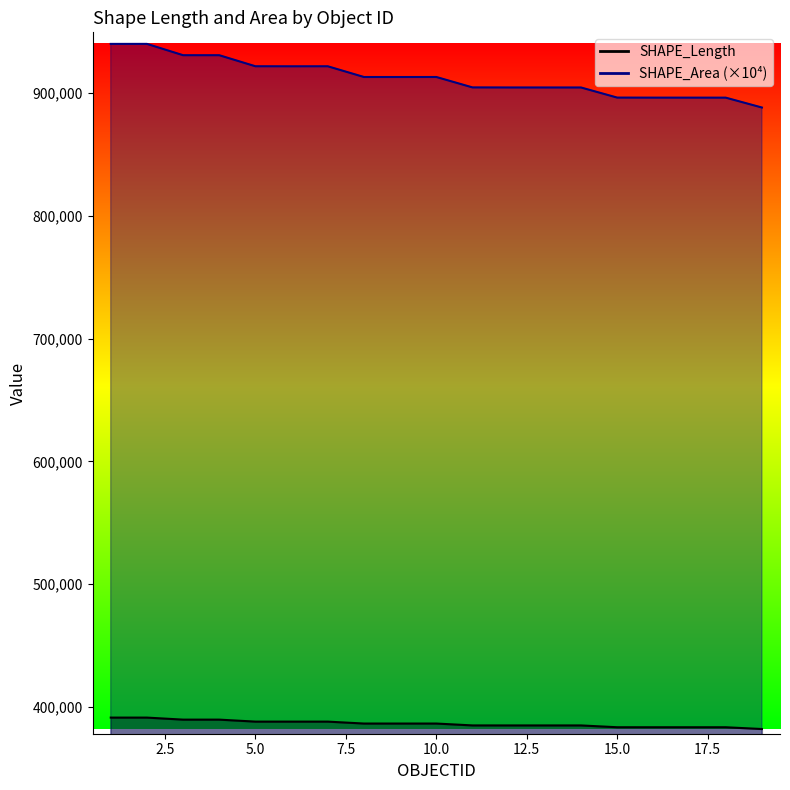

List the series in order of their overall mean, highest first.

SHAPE_Area, SHAPE_Length